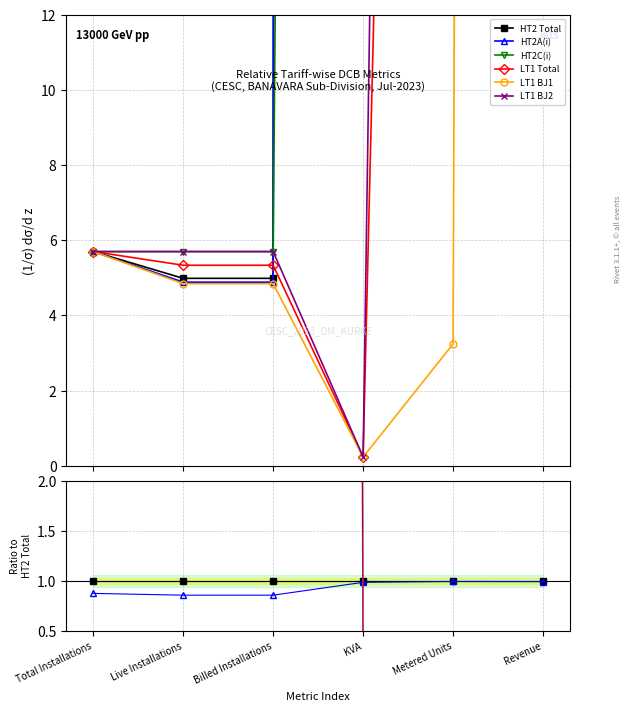

At how many categories does at least one series exceed 48?

3